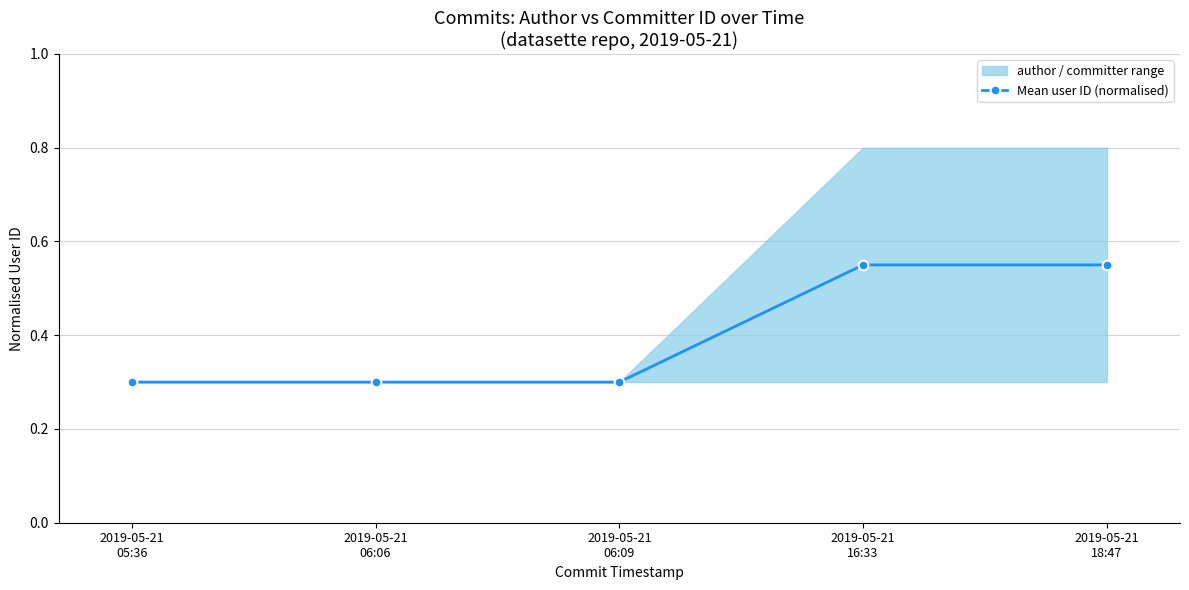

What value does the data have at 2019-05-21
06:09?

0.3